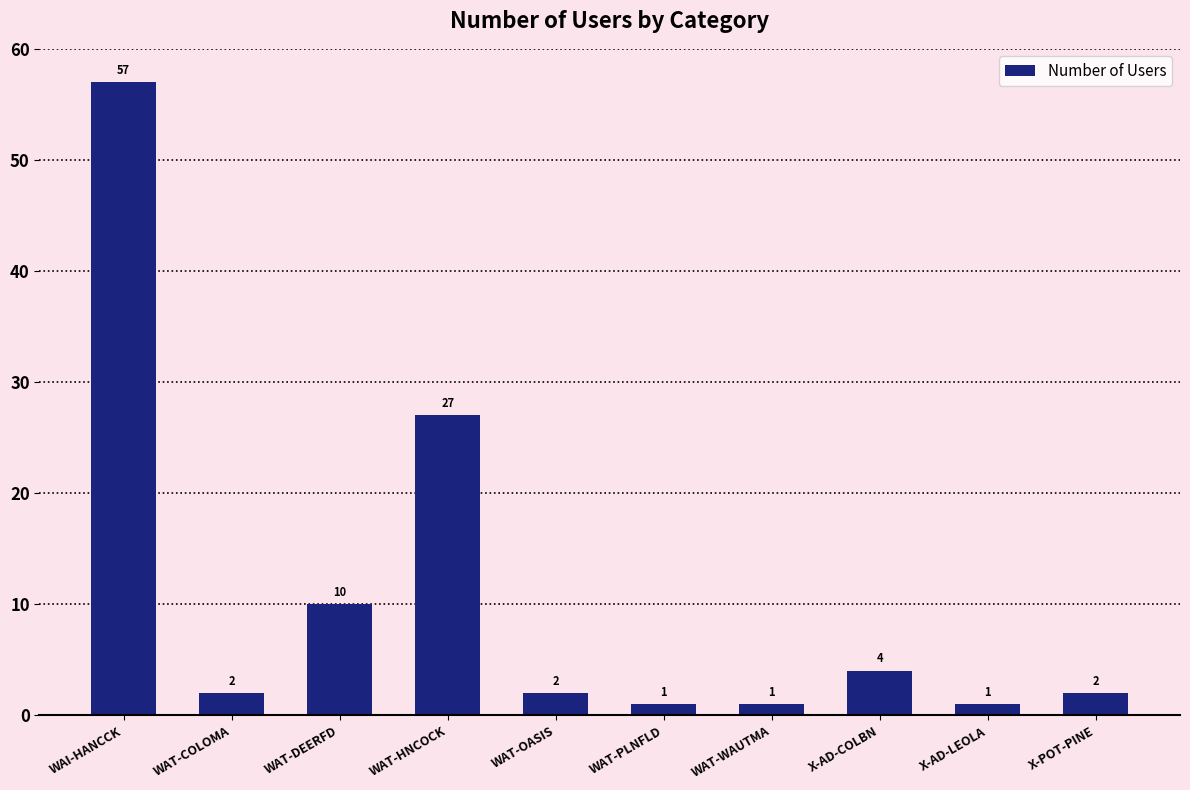

The chart shows a value of 6 at X-AD-COLBN. True or false?

False